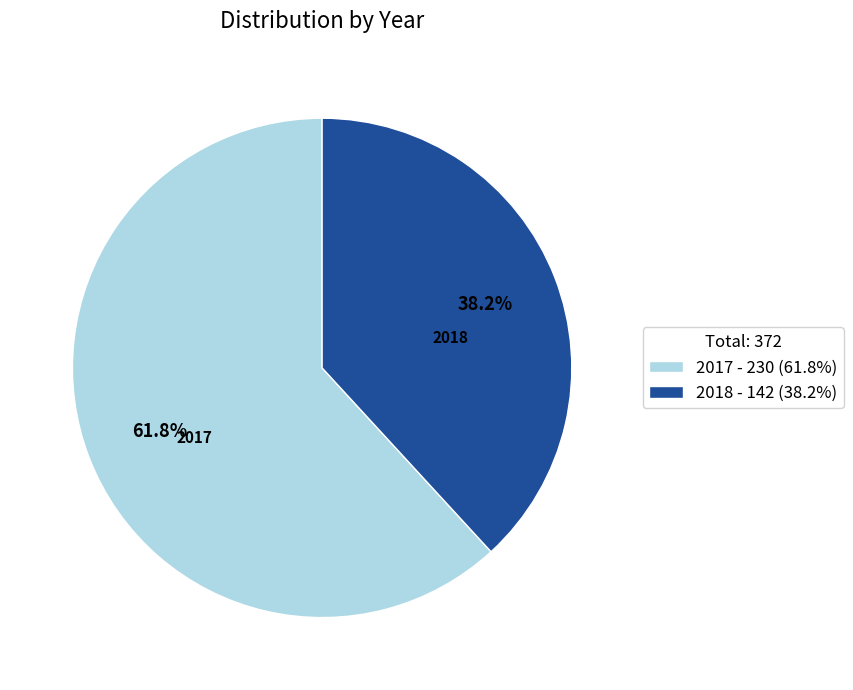

How much of the chart is everything except 2017?

38.2%